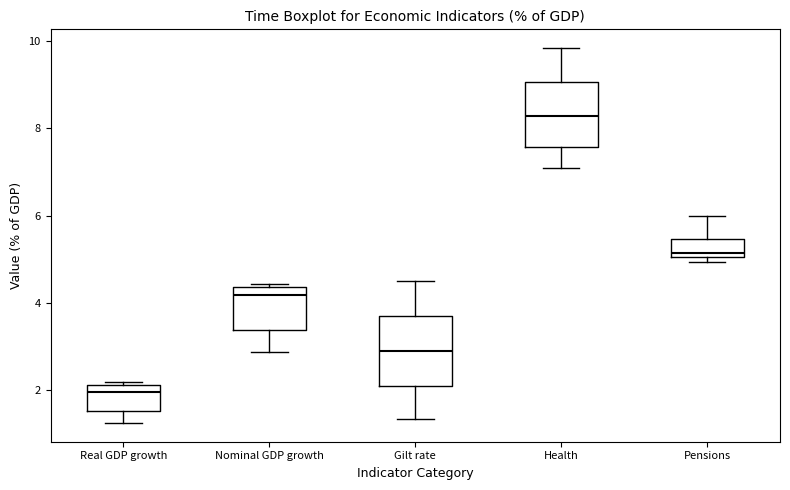

Reading left to right, read every box against the y-axis: the position of its median line, the range the box covers, and the ends of its whiskers. The values are not printed on the chart, so give them approximately, as read against the axis.

Real GDP growth: median 2.0, box 1.6 to 2.2, whiskers 1.2 to 2.2 (just above the box's upper edge)
Nominal GDP growth: median 4.2, box 3.4 to 4.4, whiskers 2.8 to 4.4 (just above the box's upper edge)
Gilt rate: median 2.8, box 2.2 to 3.8, whiskers 1.4 to 4.6
Health: median 8.2, box 7.6 to 9.0, whiskers 7.0 to 9.8
Pensions: median 5.2, box 5.0 to 5.4, whiskers 5.0 (just below the box's lower edge) to 6.0